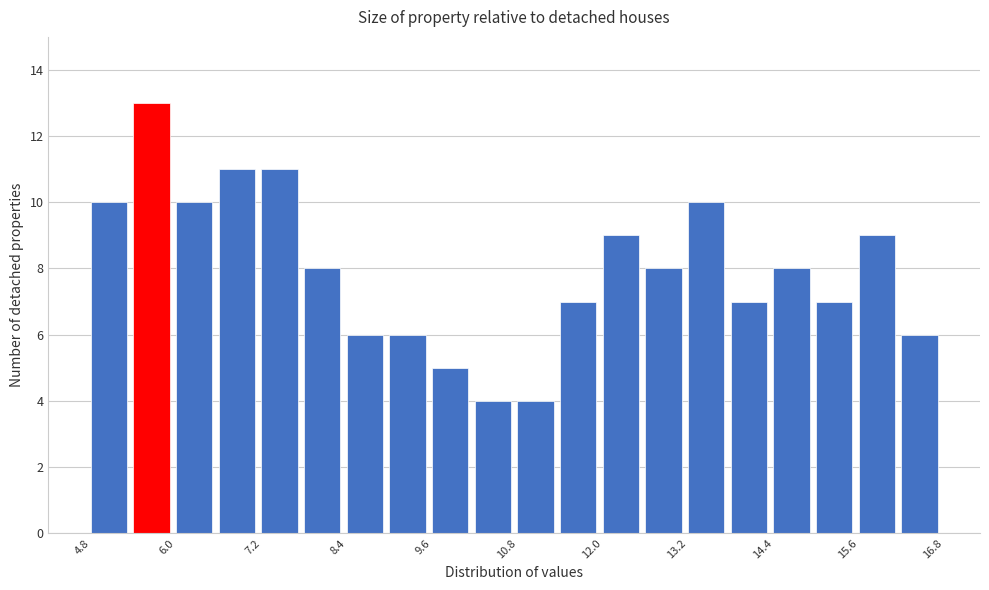

Read against the x-axis, roughly where is the centre of the tallest bar?

5.6